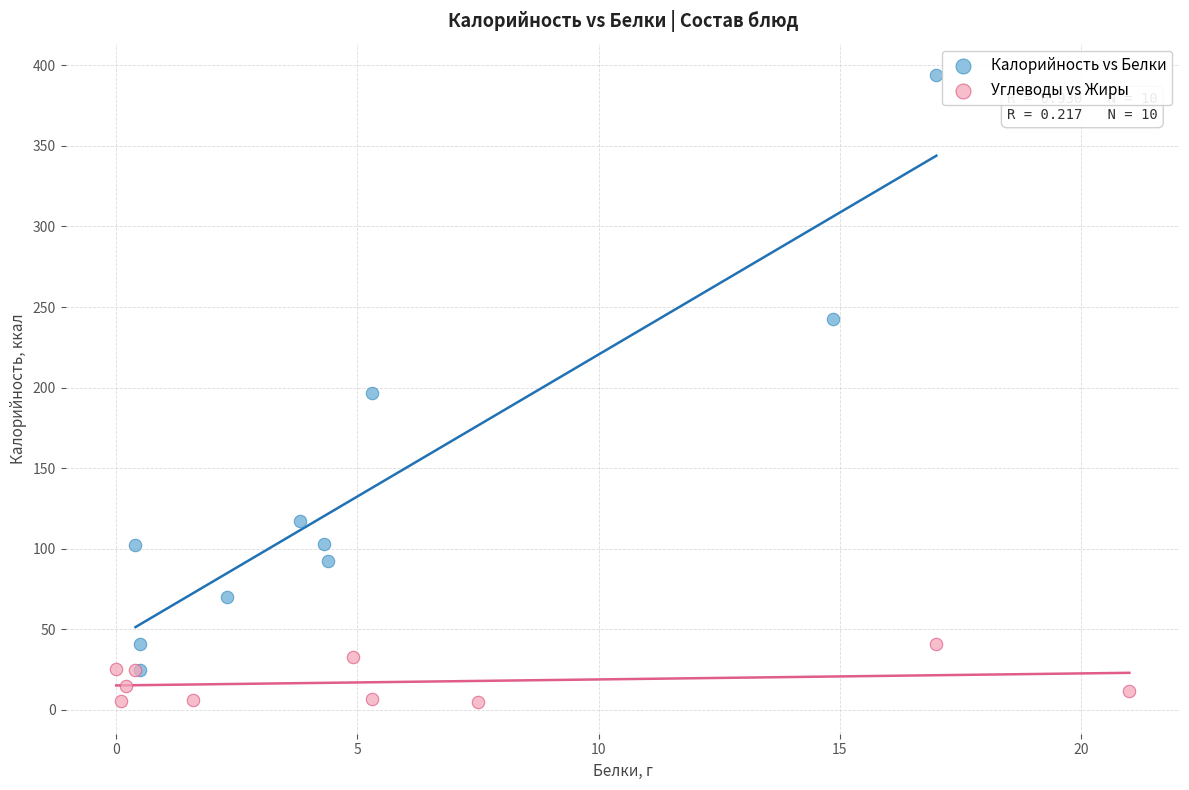

Which series reaches the minimum Y coordinate?

Углеводы vs Жиры